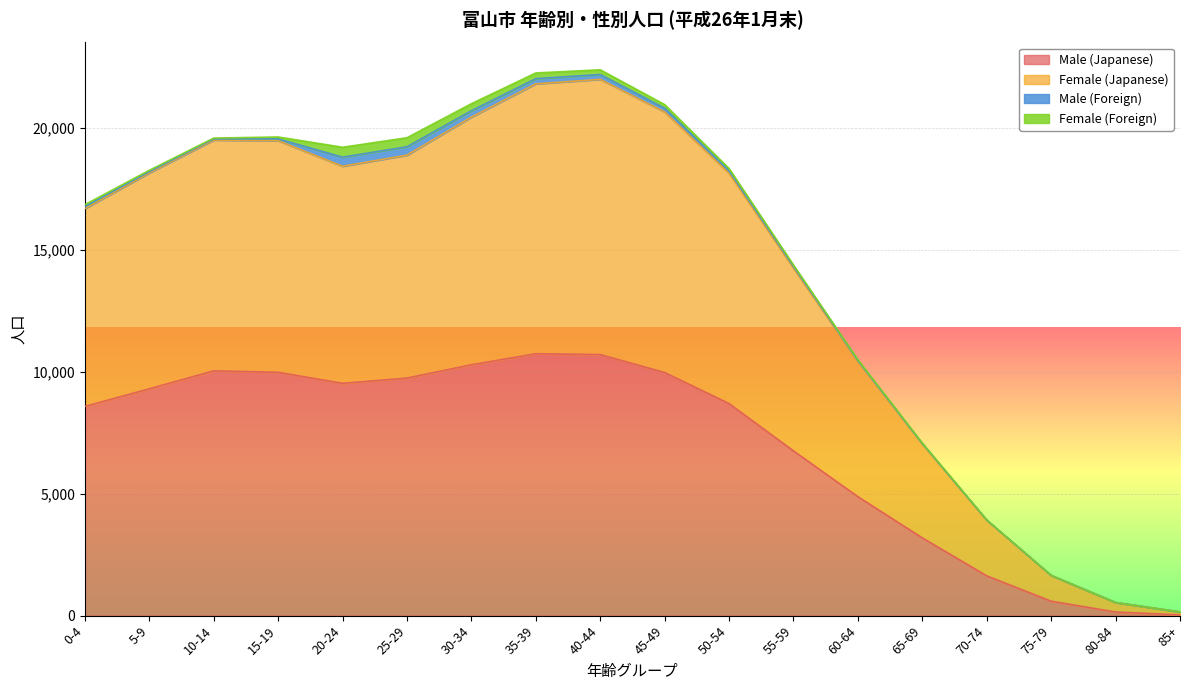

What are all the series names shown in the legend?

Male (Japanese), Female (Japanese), Male (Foreign), Female (Foreign)